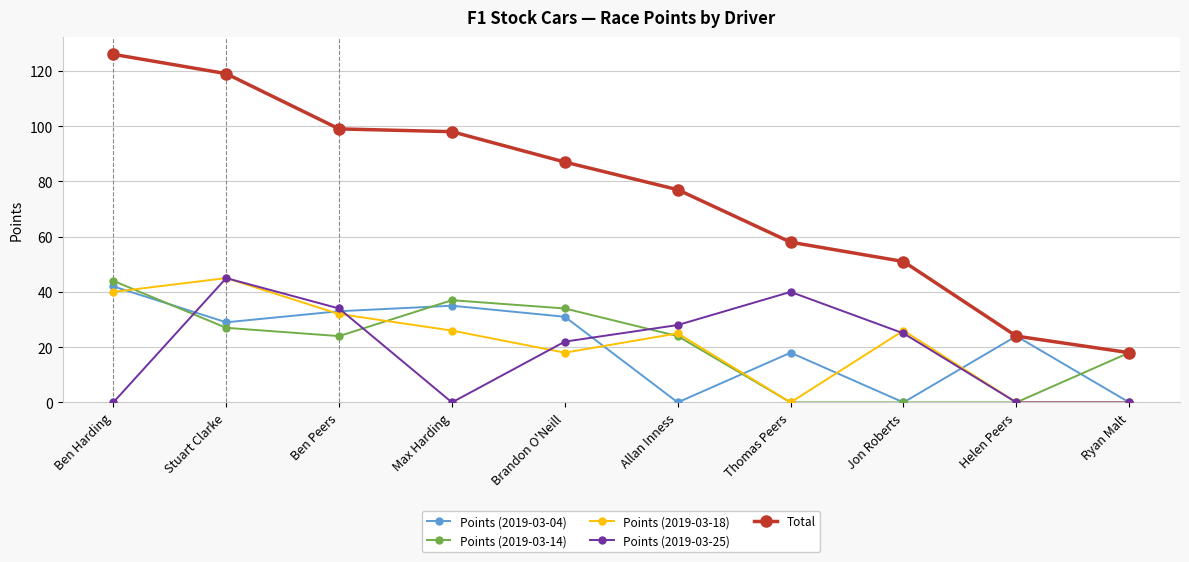

What is the difference between the highest and lowest values at Allan Inness?

77